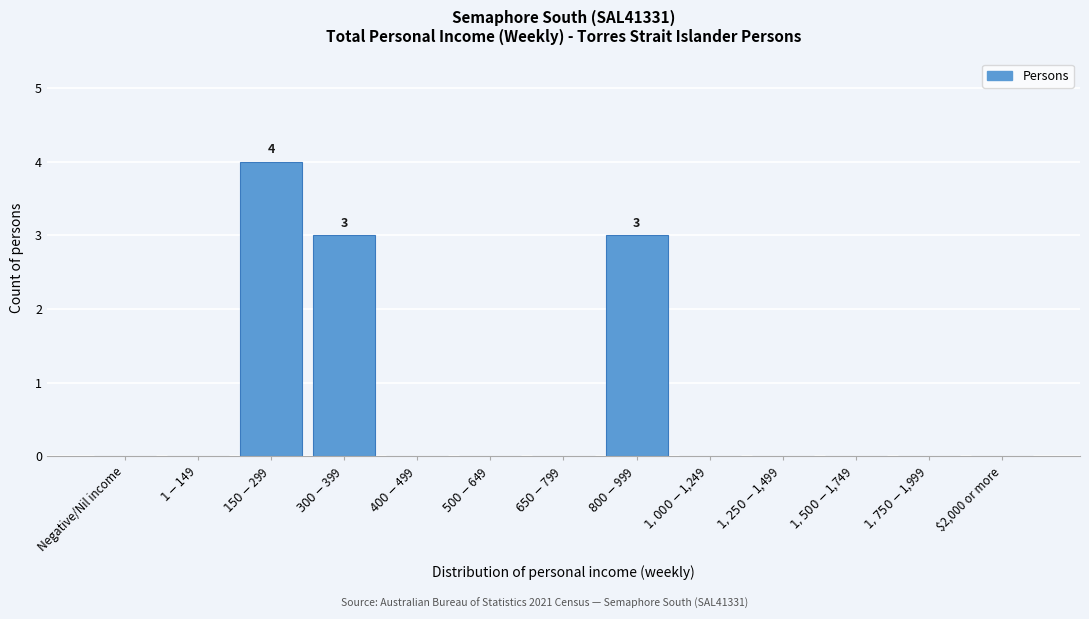

What is the sum of all values?

10